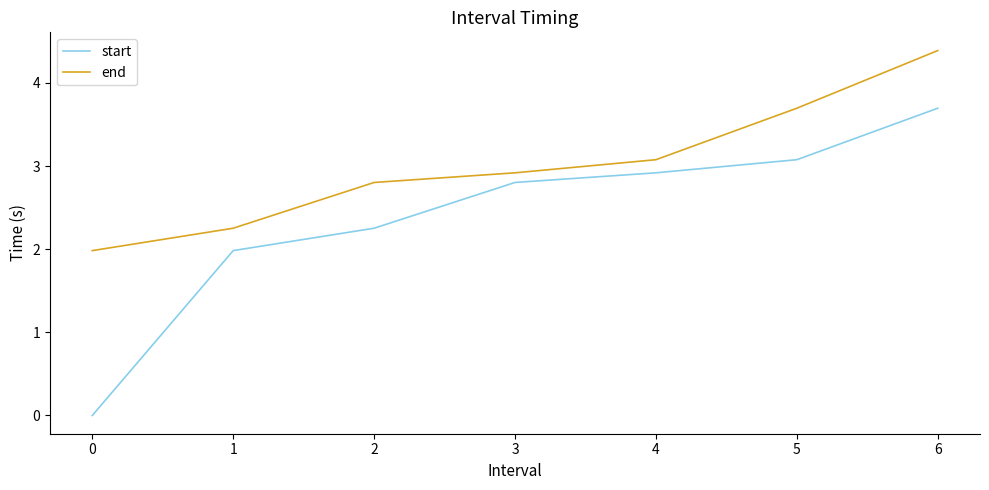

What is the sum of the end values at 1 and 3?

5.2